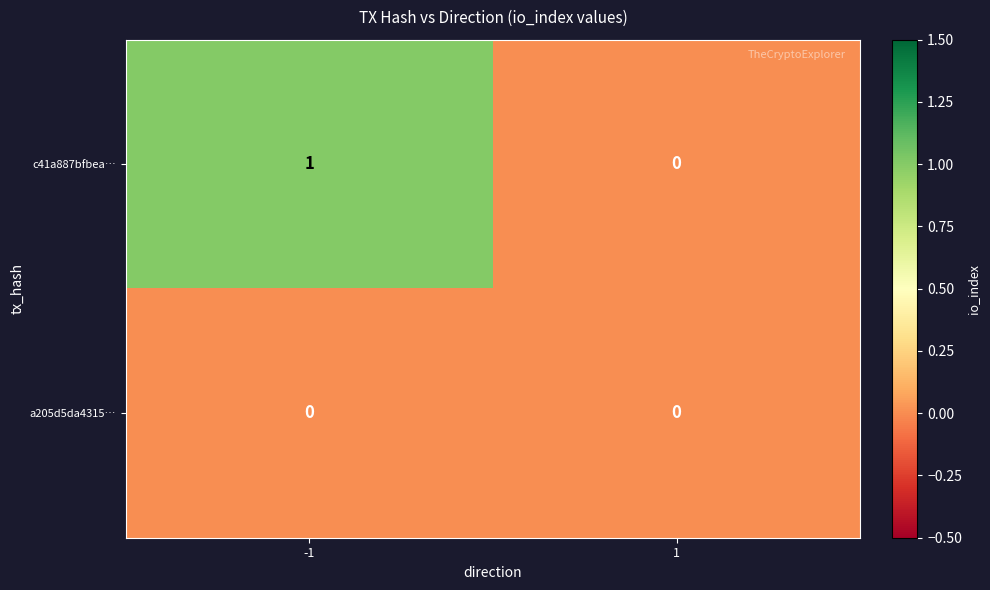

How many data points does each series have?

2